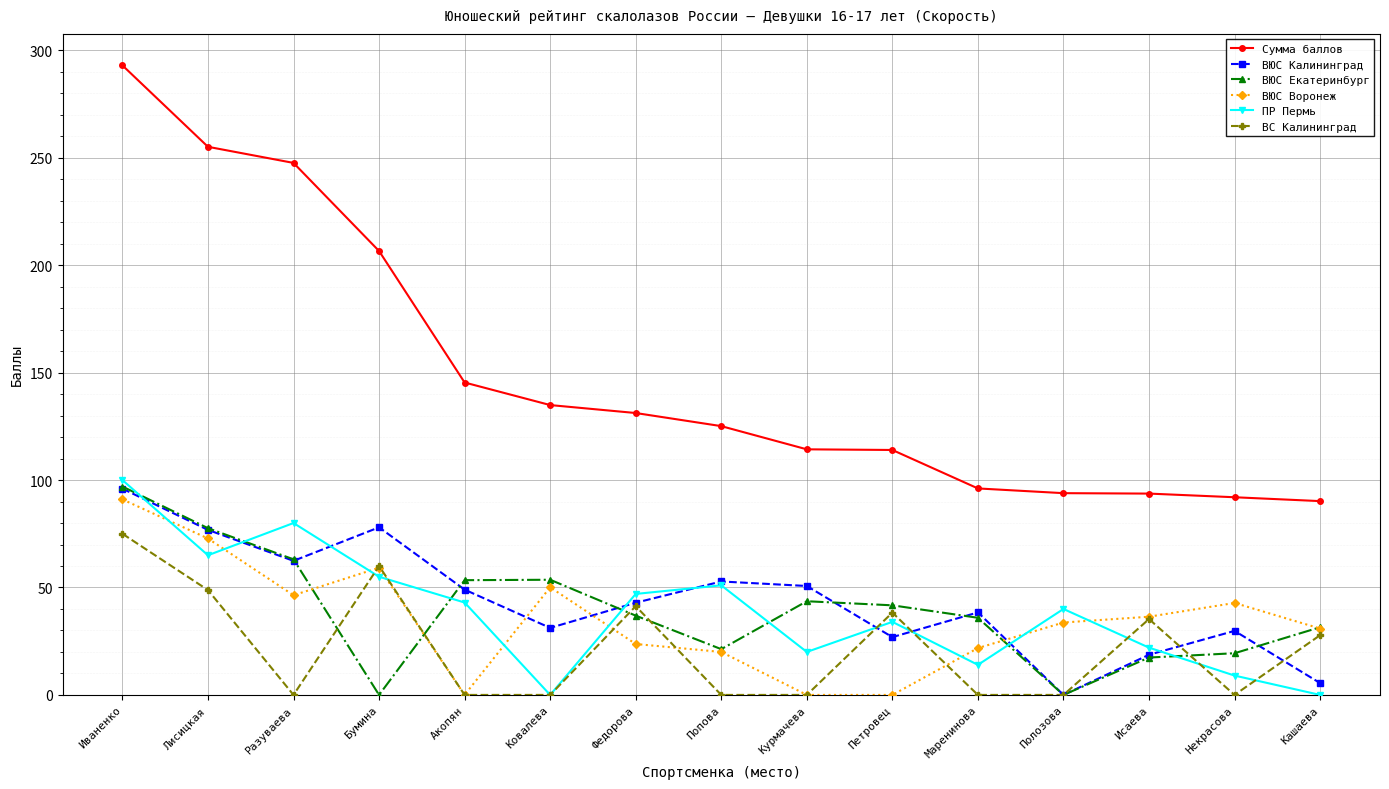

What is the maximum value shown in the chart?

293.0